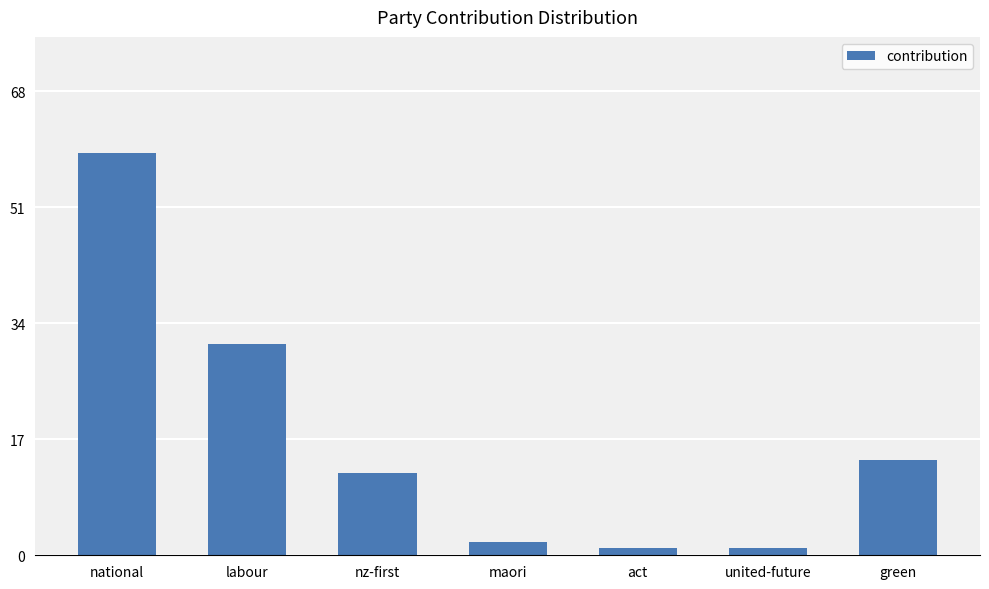

Between maori and national, which is larger?

national